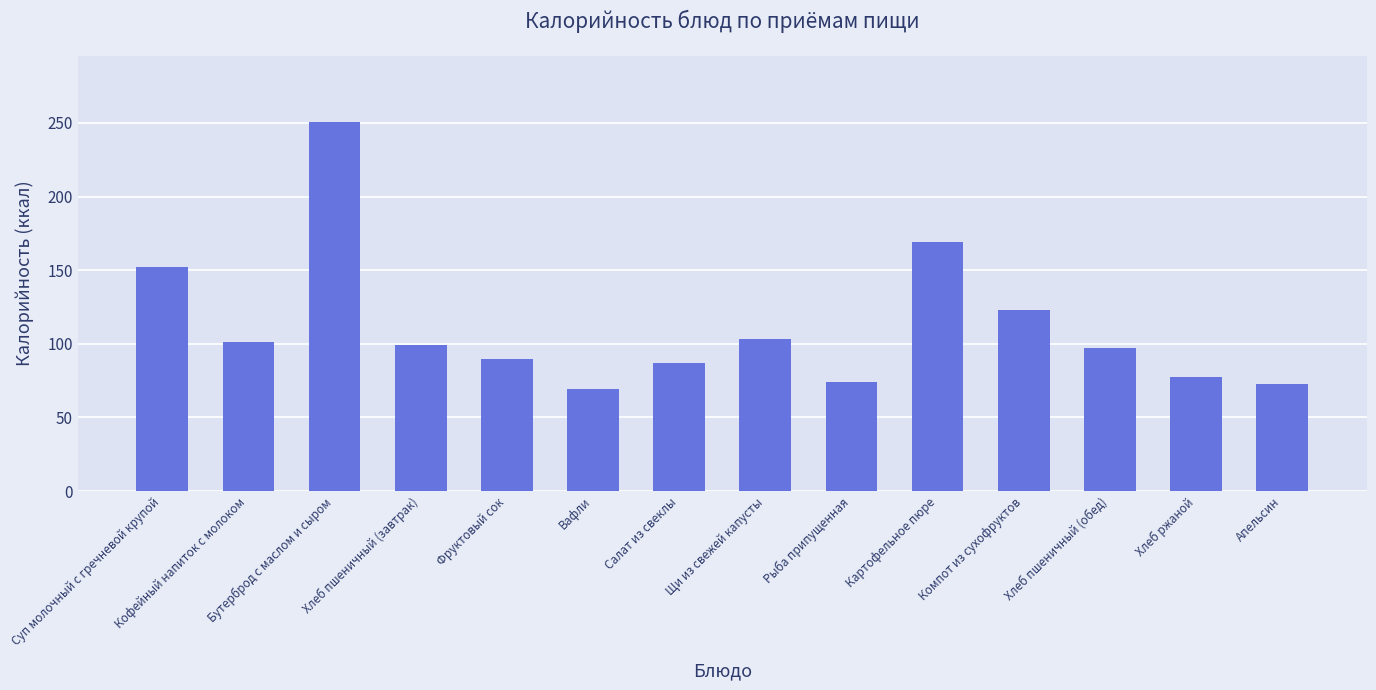

What is the change in value from Вафли to Компот из сухофруктов?

+54.0